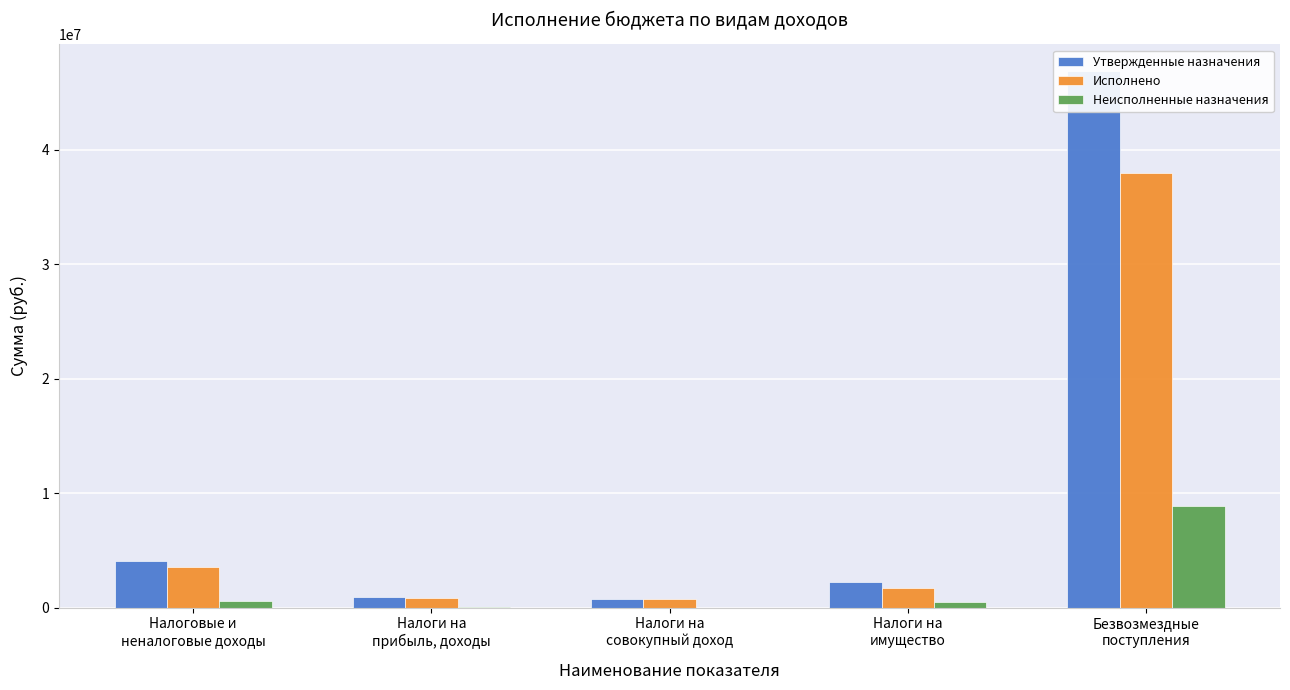

Reading right to left, what are all the values shown in this chart?

Утвержденные назначения: Безвозмездные
поступления=46855200.0	Налоги на
имущество=2213200.0	Налоги на
совокупный доход=772100.0	Налоги на
прибыль, доходы=923000.0	Налоговые и
неналоговые доходы=4121600.0
Исполнено: Безвозмездные
поступления=37993549.8	Налоги на
имущество=1746595.8	Налоги на
совокупный доход=772050.8	Налоги на
прибыль, доходы=839276.7	Налоговые и
неналоговые доходы=3570719.3
Неисполненные назначения: Безвозмездные
поступления=8861650.2	Налоги на
имущество=466604.2	Налоги на
совокупный доход=49.2	Налоги на
прибыль, доходы=83723.3	Налоговые и
неналоговые доходы=550880.7